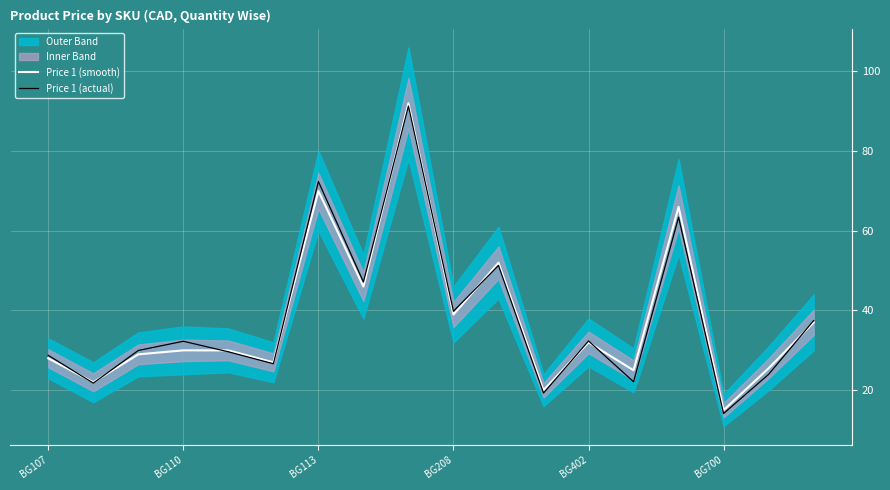

In Price 1 (smooth), how many points are lower than both neighbors (excluding endpoints)?

7